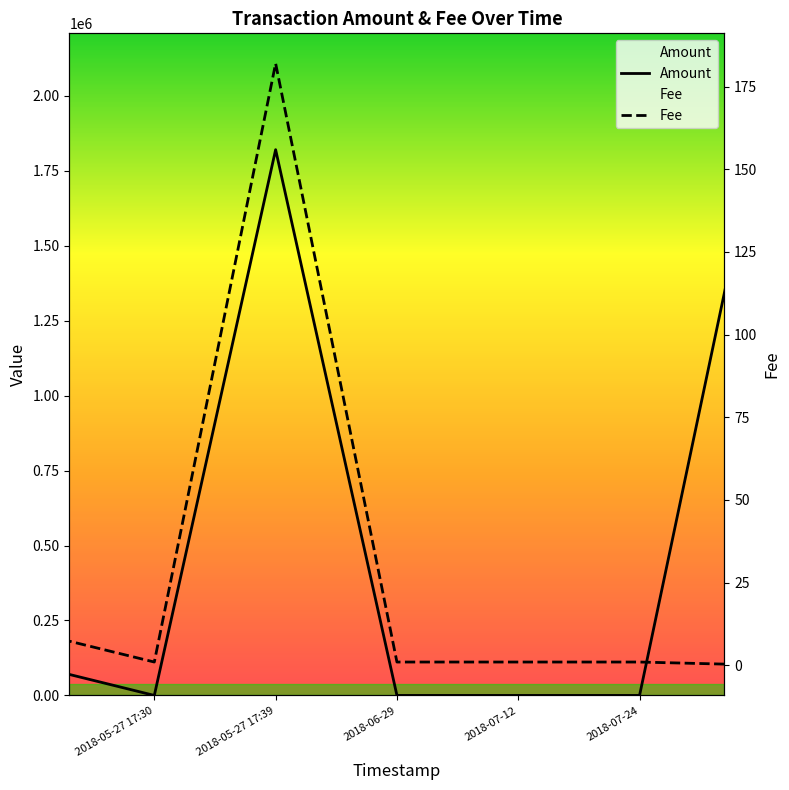

Which series has the widest spread of values?

Amount